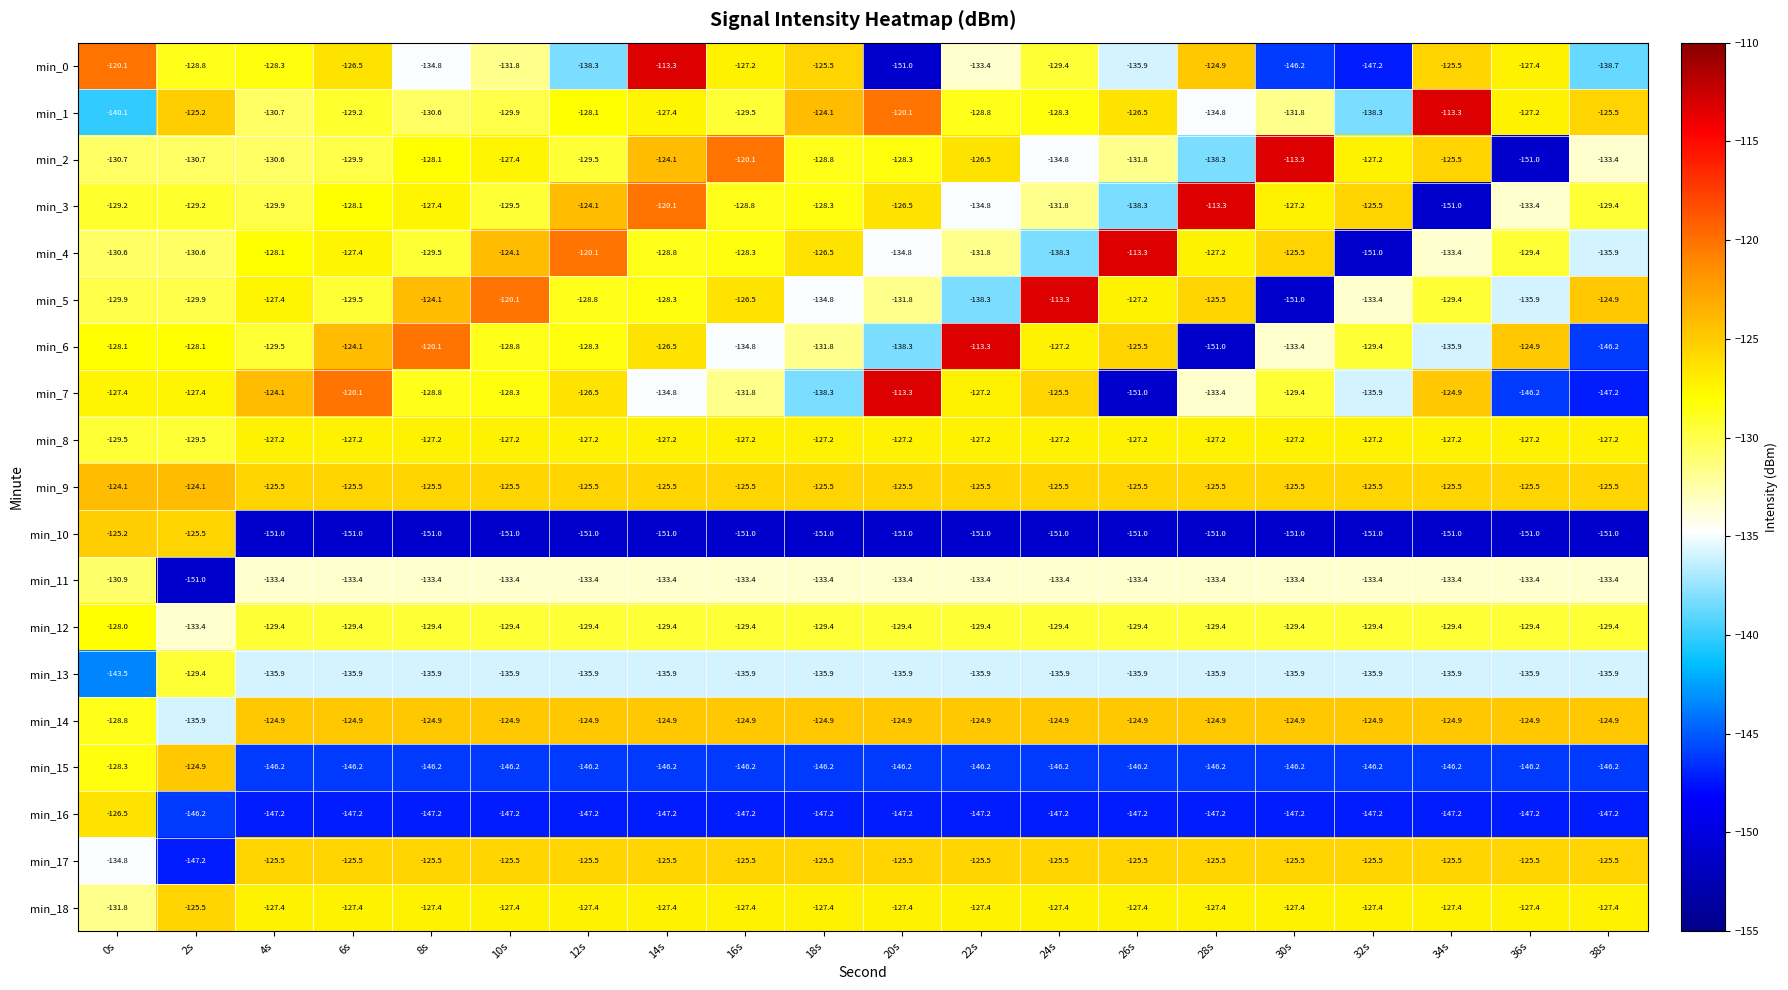

At which label is min_16 closest to -136?

0s